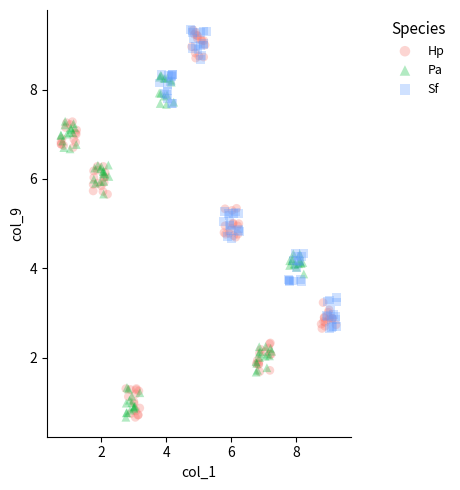

Which series has the largest Y range (max minus min)?

Hp